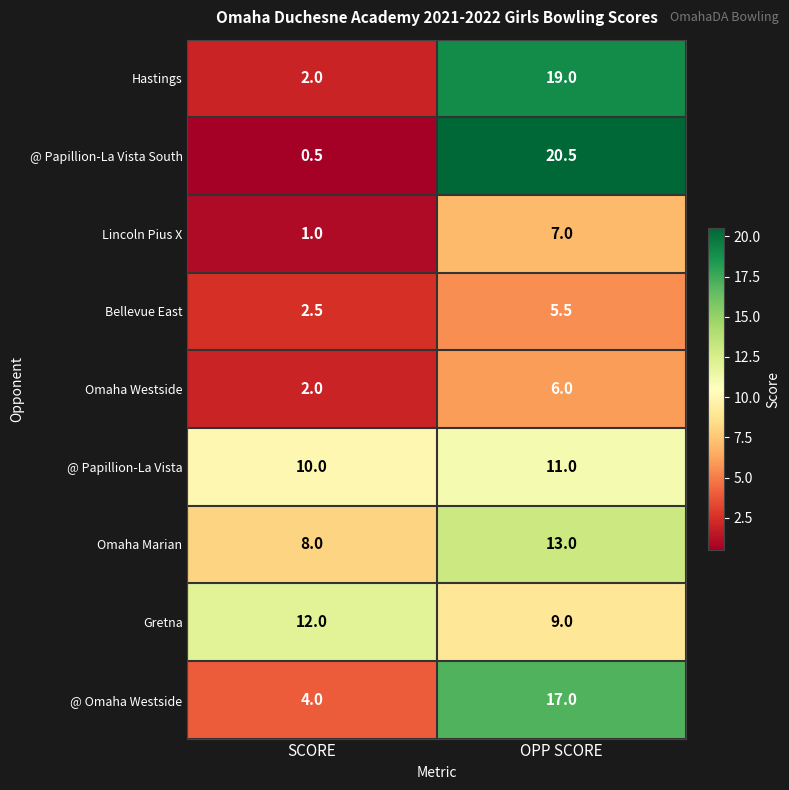

Reading right to left, what are all the values shown in this chart?

Hastings: 19.0	2.0
@ Papillion-La Vista South: 20.5	0.5
Lincoln Pius X: 7.0	1.0
Bellevue East: 5.5	2.5
Omaha Westside: 6.0	2.0
@ Papillion-La Vista: 11.0	10.0
Omaha Marian: 13.0	8.0
Gretna: 9.0	12.0
@ Omaha Westside: 17.0	4.0